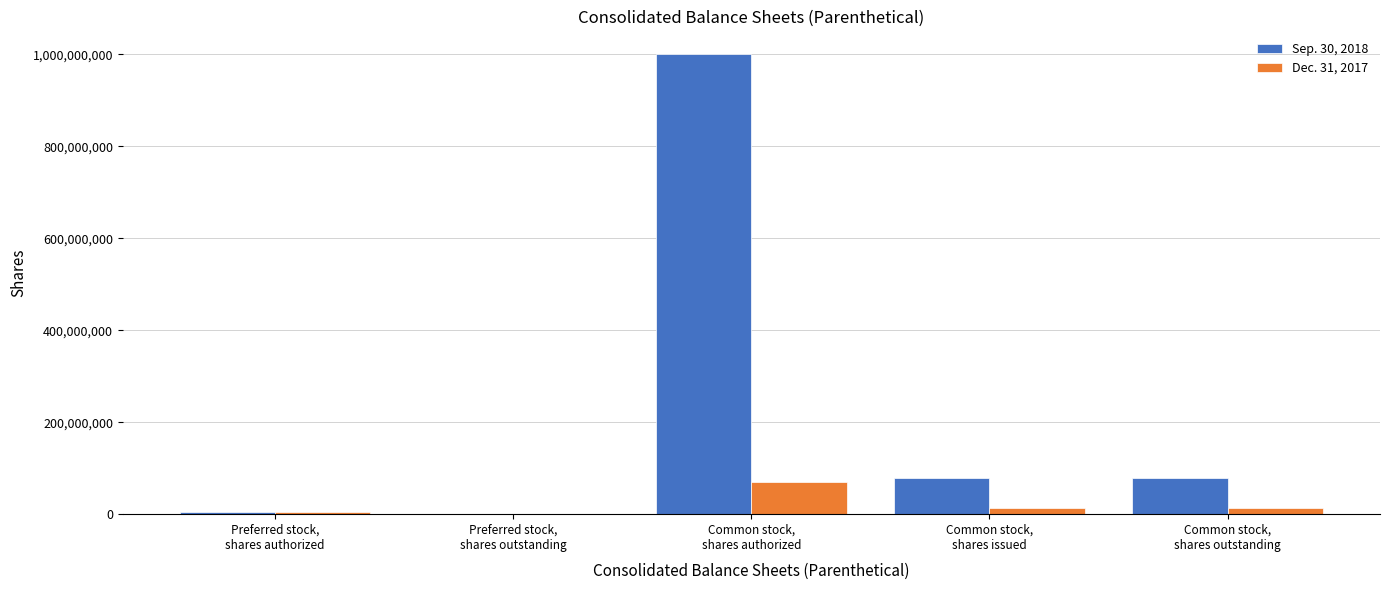

Reading left to right, extract all data points from this chart.

Sep. 30, 2018: Preferred stock,
shares authorized=5000000	Preferred stock,
shares outstanding=0	Common stock,
shares authorized=1000000000	Common stock,
shares issued=79099039	Common stock,
shares outstanding=79099039
Dec. 31, 2017: Preferred stock,
shares authorized=5000000	Preferred stock,
shares outstanding=0	Common stock,
shares authorized=70000000	Common stock,
shares issued=13259600	Common stock,
shares outstanding=13259600